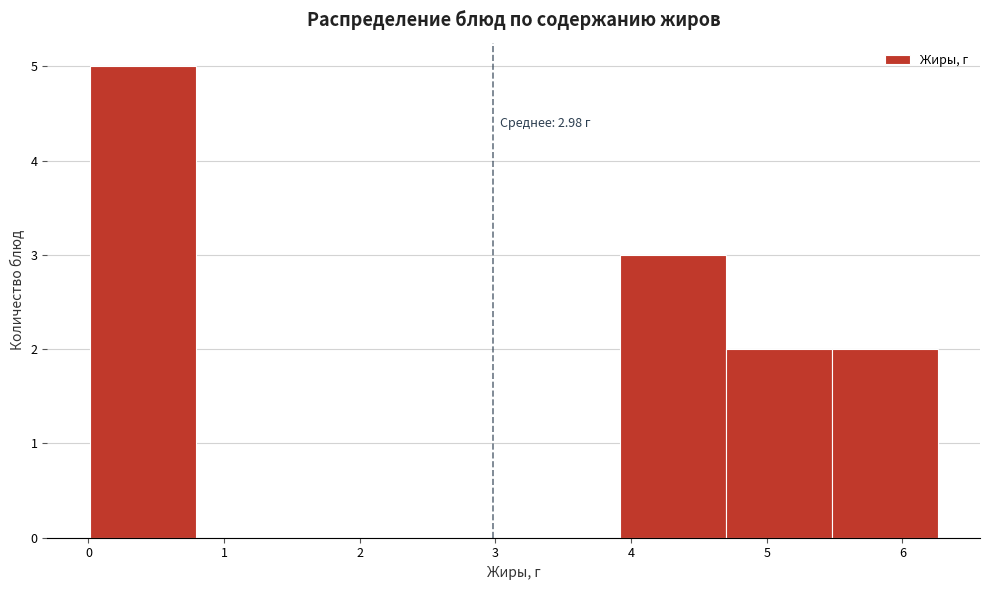

Which range on the x-axis has the tallest bar?

0.0 to 0.8